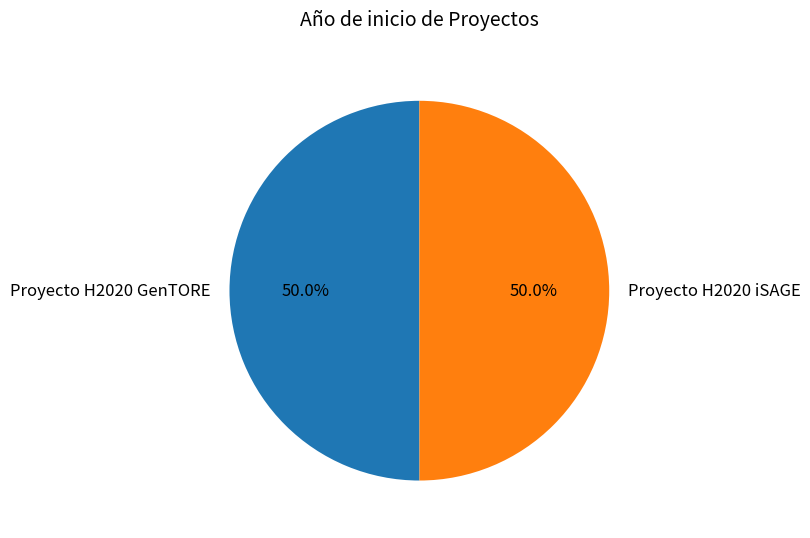

What is the ratio of the value at Proyecto H2020 GenTORE to the value at Proyecto H2020 iSAGE?

1.0